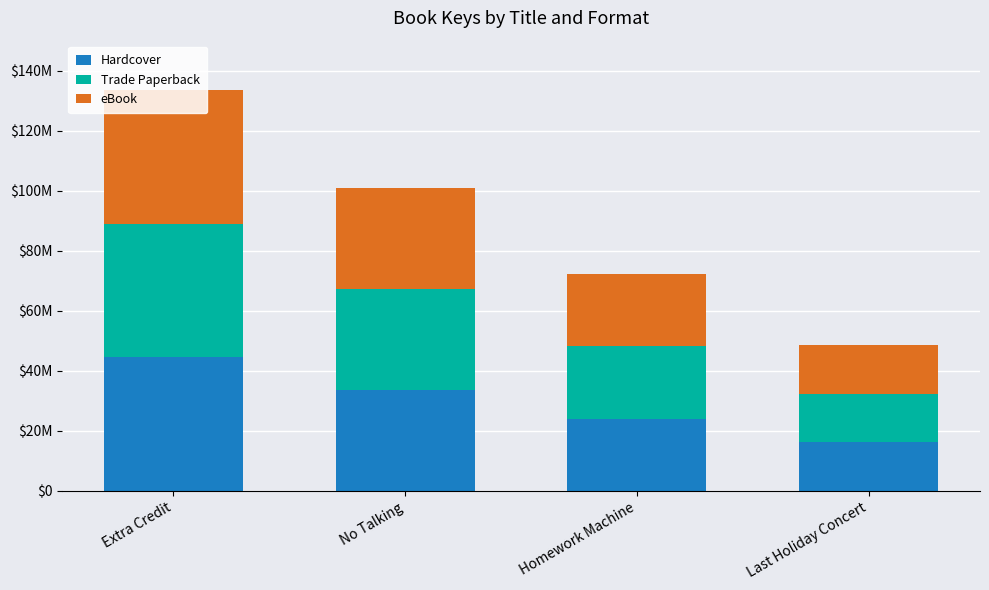

Where does the Hardcover series first go above 33633402?

Extra Credit